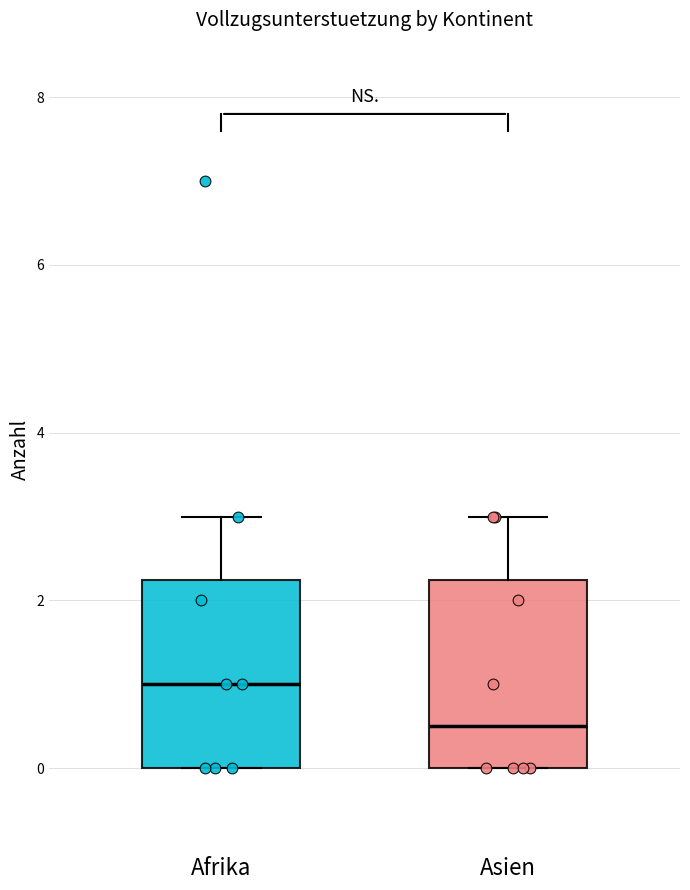

Reading left to right, read every box against the y-axis: the position of its median line, the range the box covers, and the ends of its whiskers. The values are not printed on the chart, so give them approximately, as read against the axis.

Afrika: median 1.0, box 0.0 to 2.2, whiskers 0.0 to 3.0
Asien: median 0.6, box 0.0 to 2.2, whiskers 0.0 to 3.0